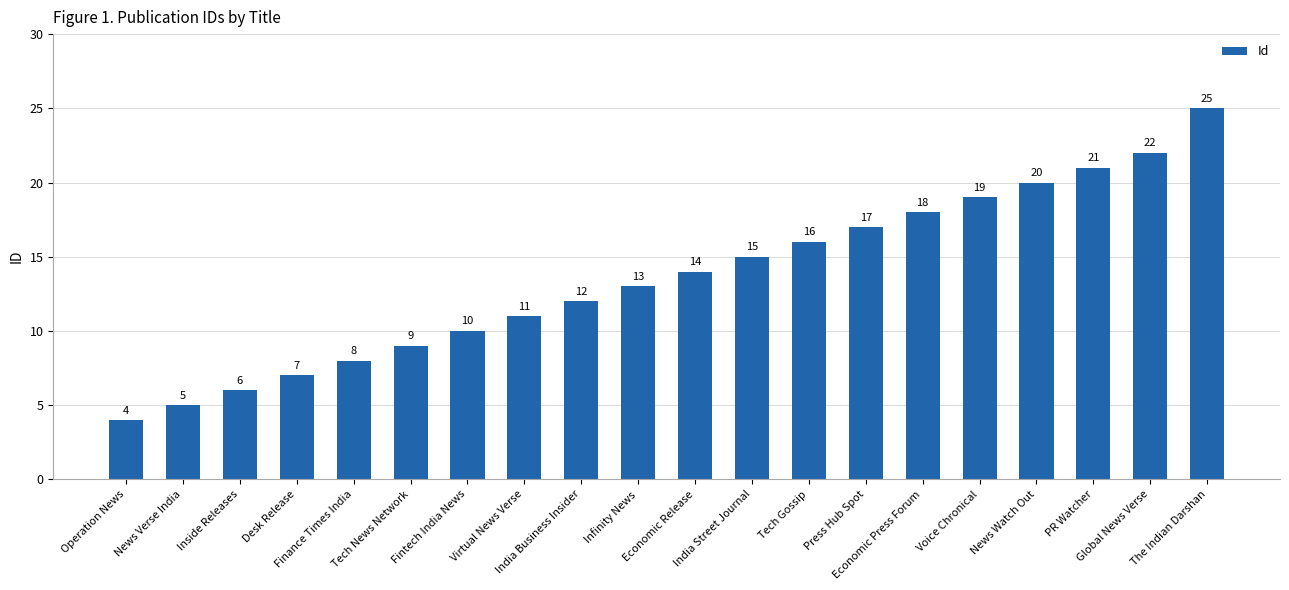

Approximately how many times larger is the value at Operation News compared to News Watch Out?

0.2